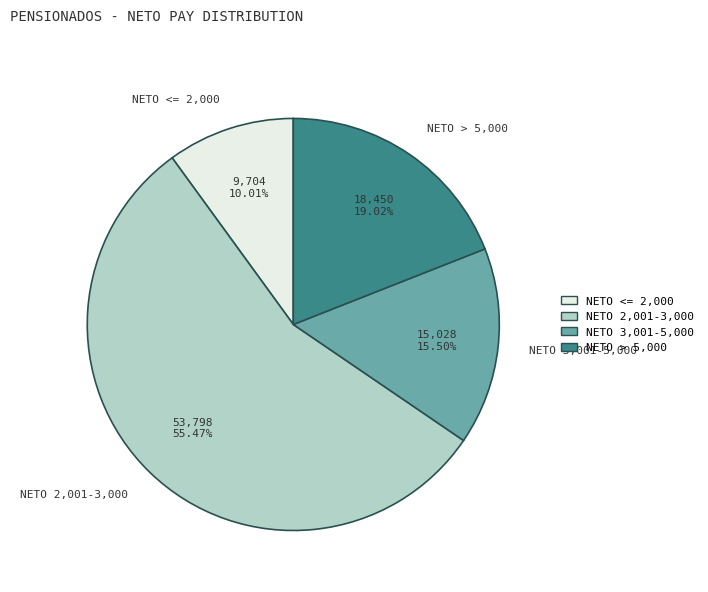

Between NETO <= 2,000 and NETO 2,001-3,000, which is larger?

NETO 2,001-3,000